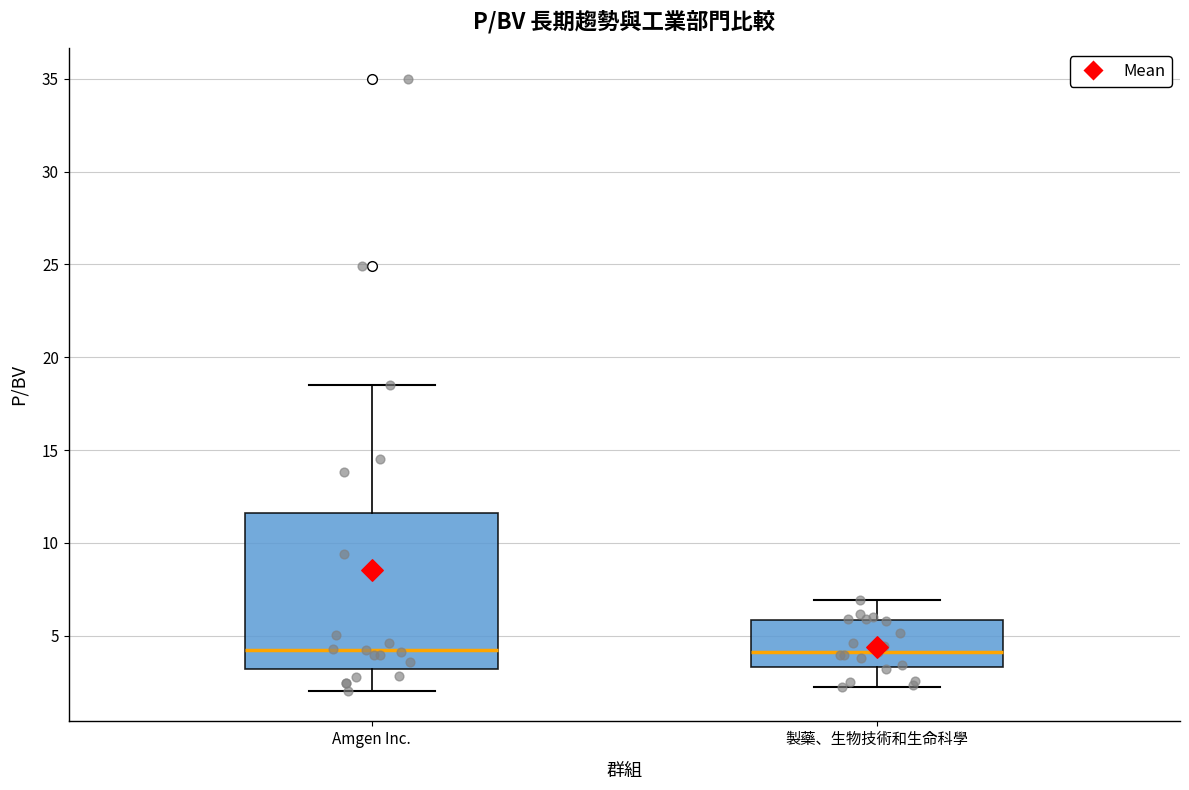

Reading left to right, transcribe this box plot: for each box, give where its median line is, the range the box spans, and where its two whiskers end, as read against the y-axis. The values are not printed on the chart, so give them approximately, as read against the axis.

Amgen Inc.: median 4.5, box 3.0 to 11.5, whiskers 2.0 to 18.5
製藥、生物技術和生命科學: median 4.0, box 3.5 to 6.0, whiskers 2.0 to 7.0